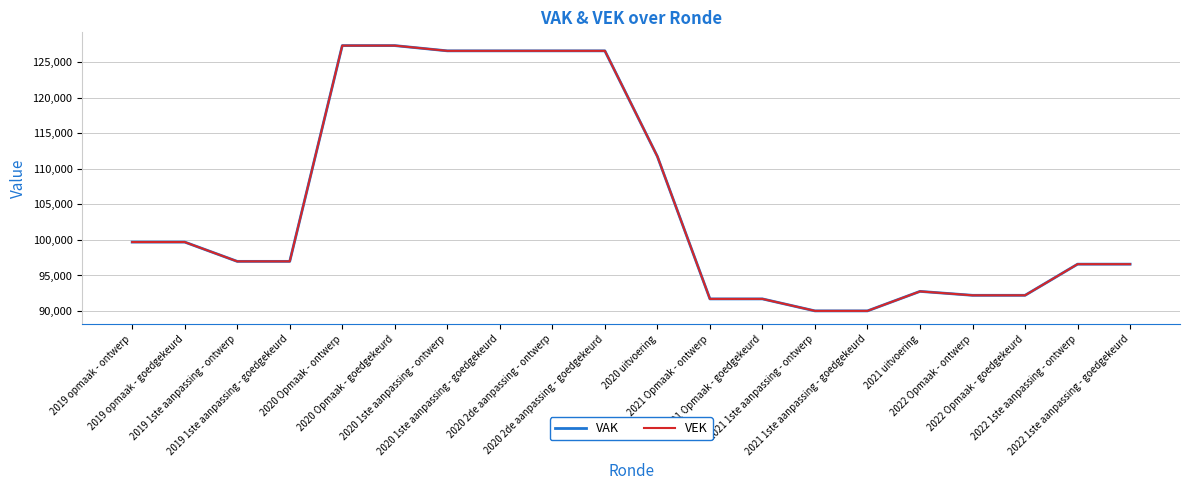

Where is VAK nearest to the value 108692?

2020 uitvoering